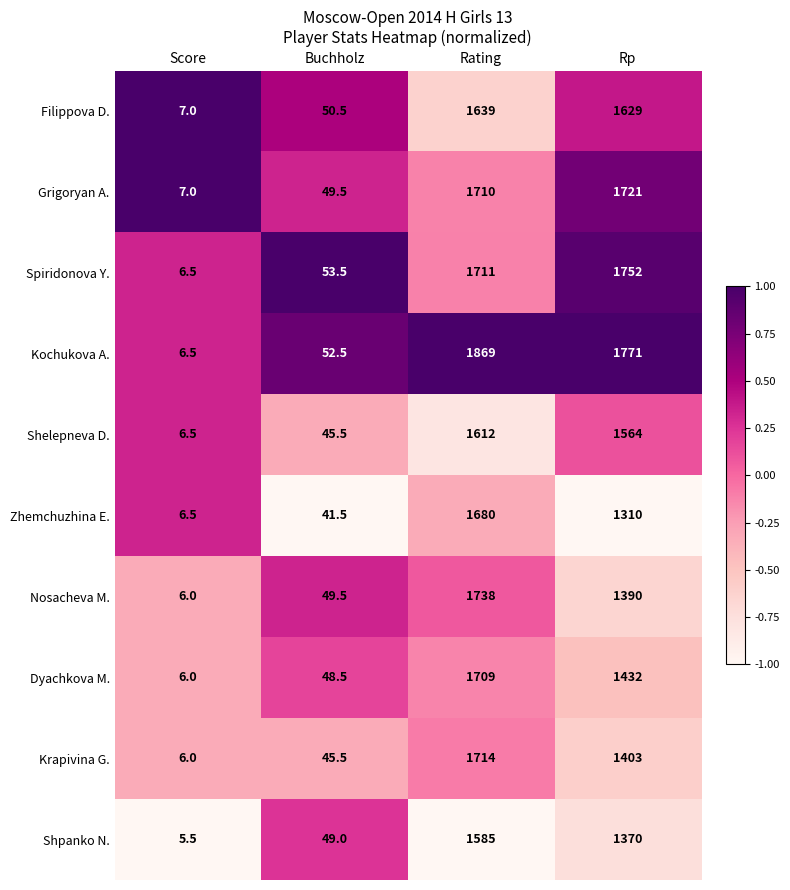

Which series has the largest range (max minus min)?

Kochukova A.